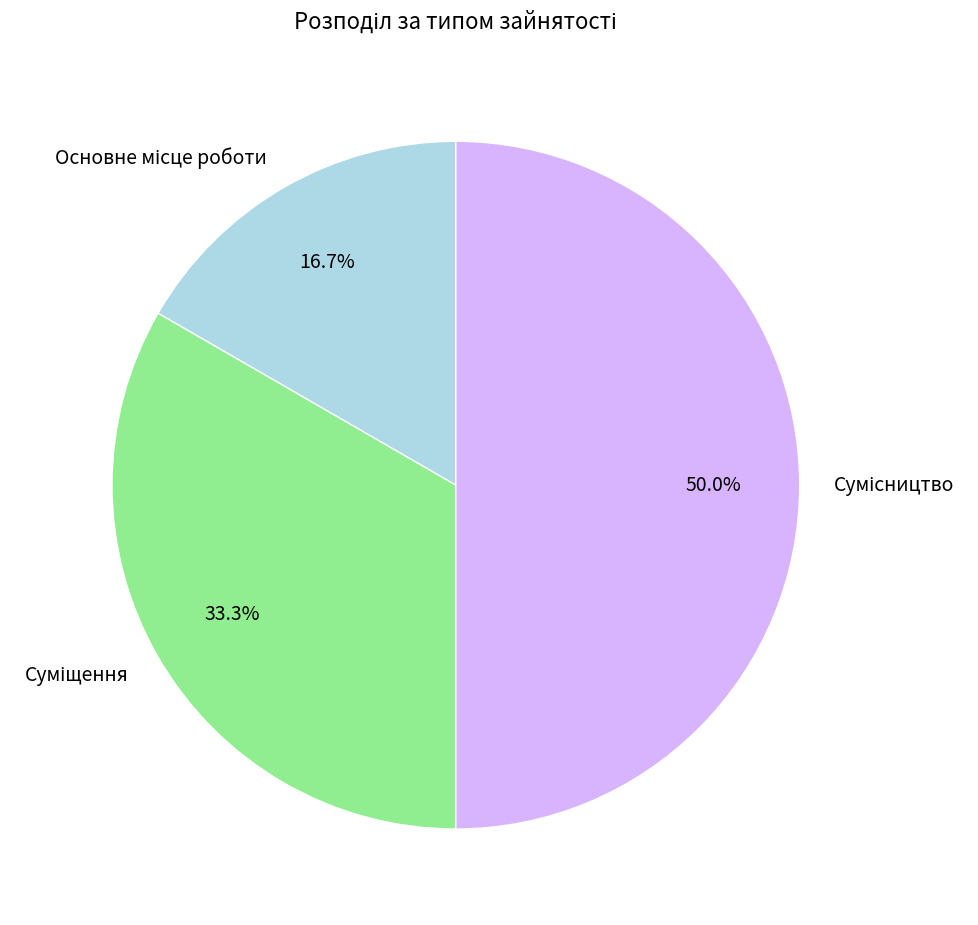

Is it true that Сумісництво is 50% of the pie?

True